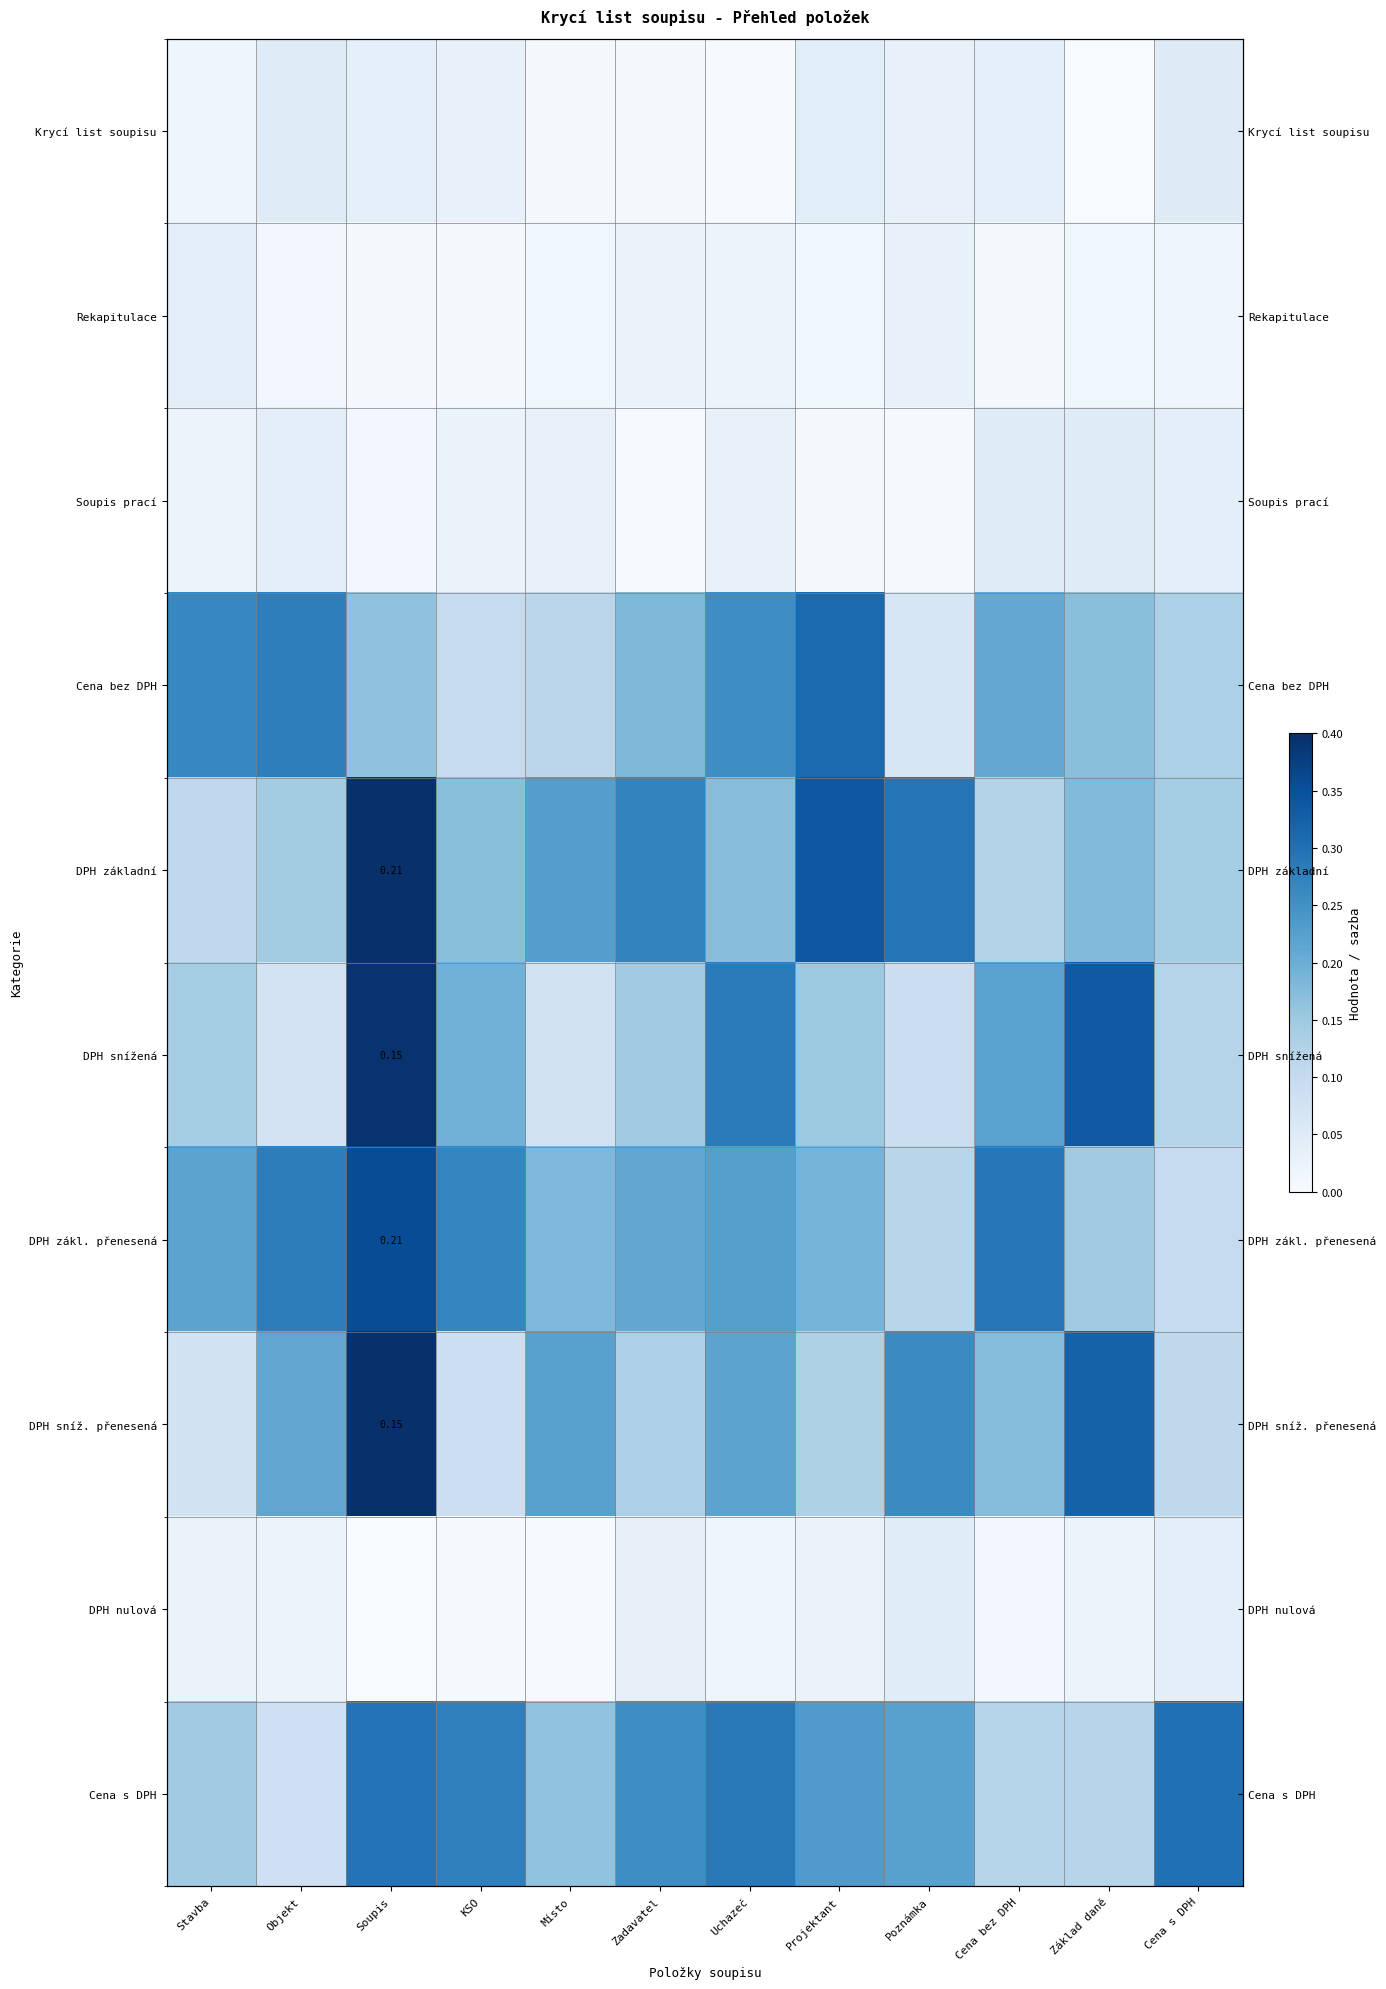

List the series in order of their peak value, highest first.

DPH základní, DPH sníž. přenesená, DPH snížená, DPH zákl. přenesená, Cena bez DPH, Cena s DPH, Krycí list soupisu, Soupis prací, DPH nulová, Rekapitulace